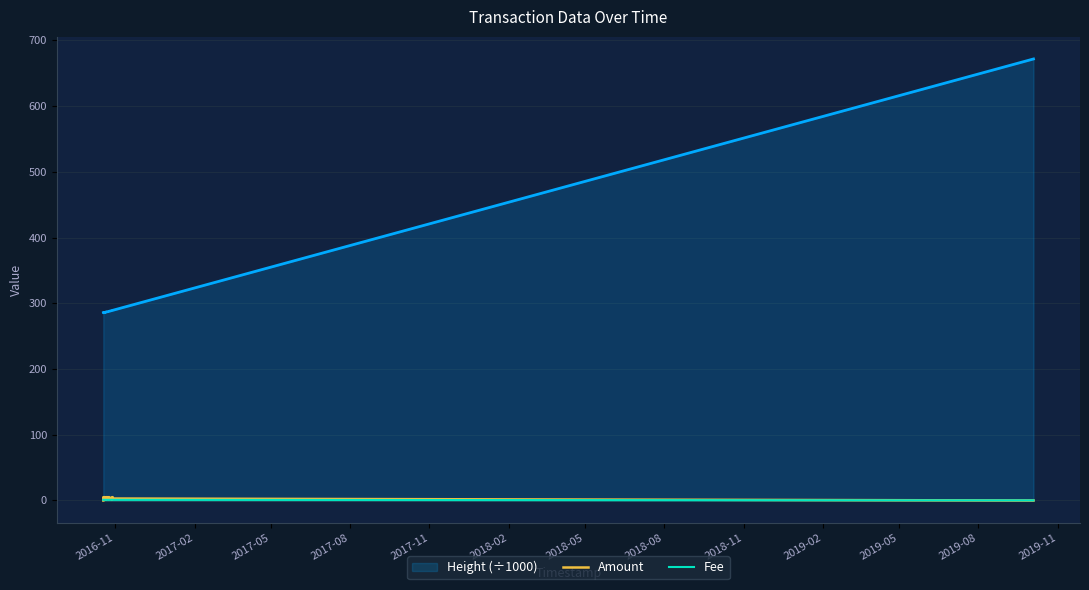

What is the label of the 5th point from the left?

2017-11